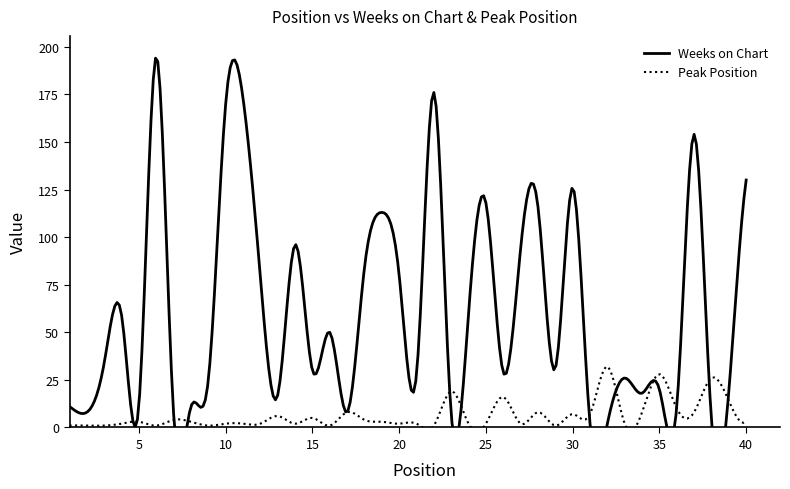

What is the average value of the Peak Position series?

6.4